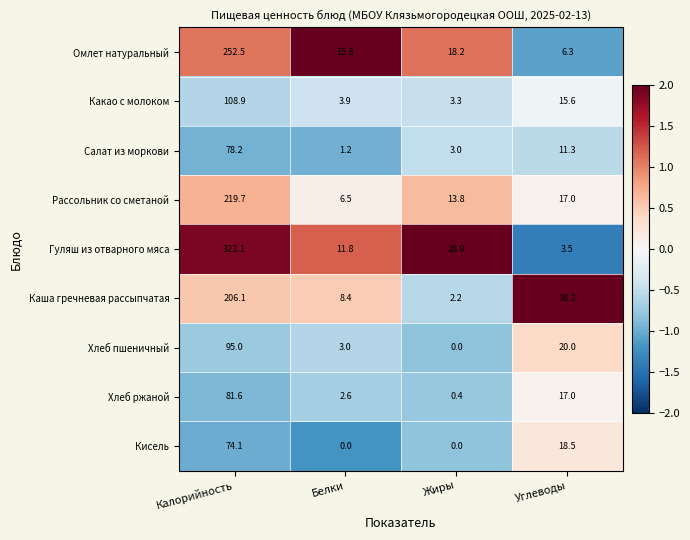

Which label corresponds to the largest value in the chart?

Калорийность